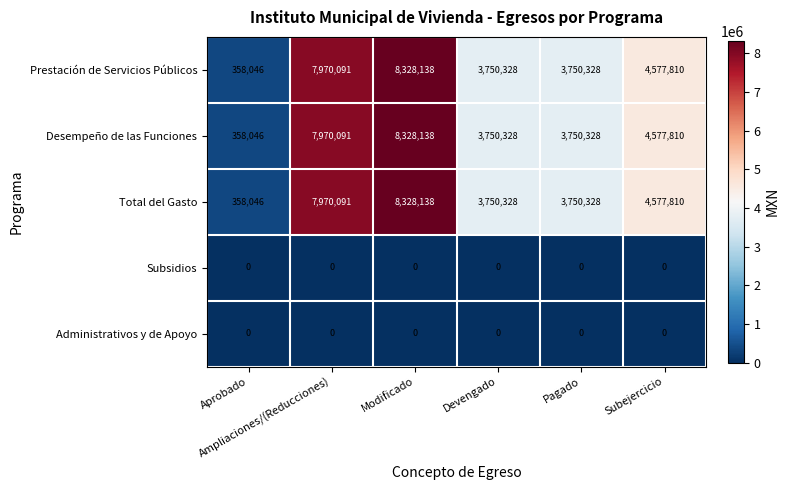

At how many categories does at least one series exceed 1008423?

5